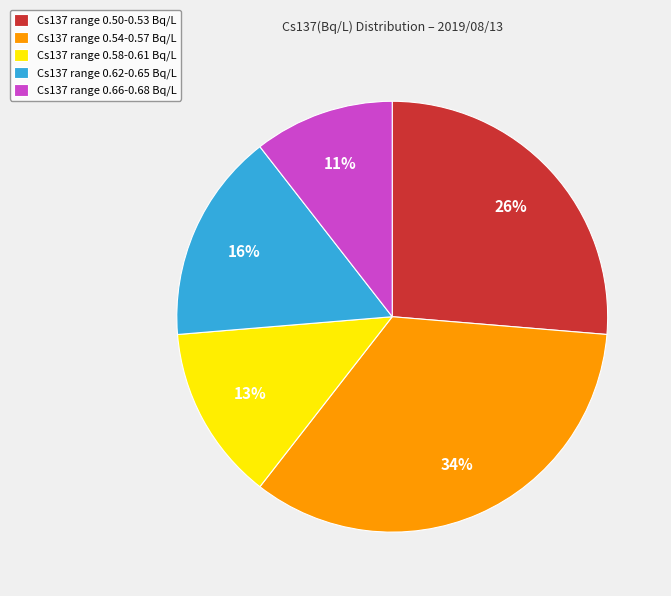

To the nearest percent, what is the difference between the Cs137 range 0.50-0.53 Bq/L and Cs137 range 0.58-0.61 Bq/L slice percentages?

13%